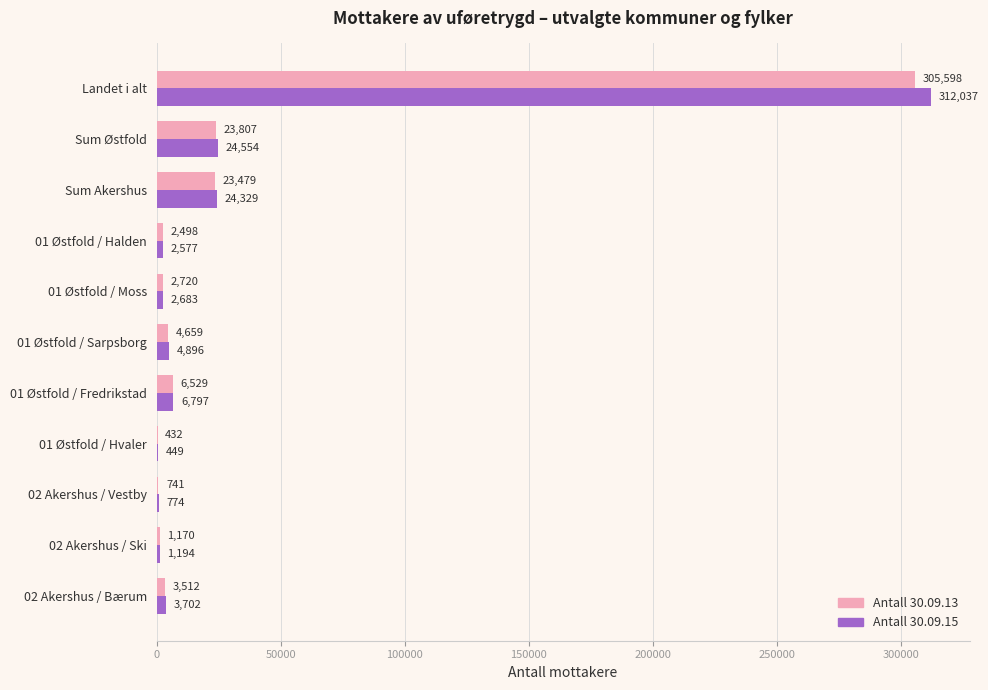

What is the greatest value displayed?

312037